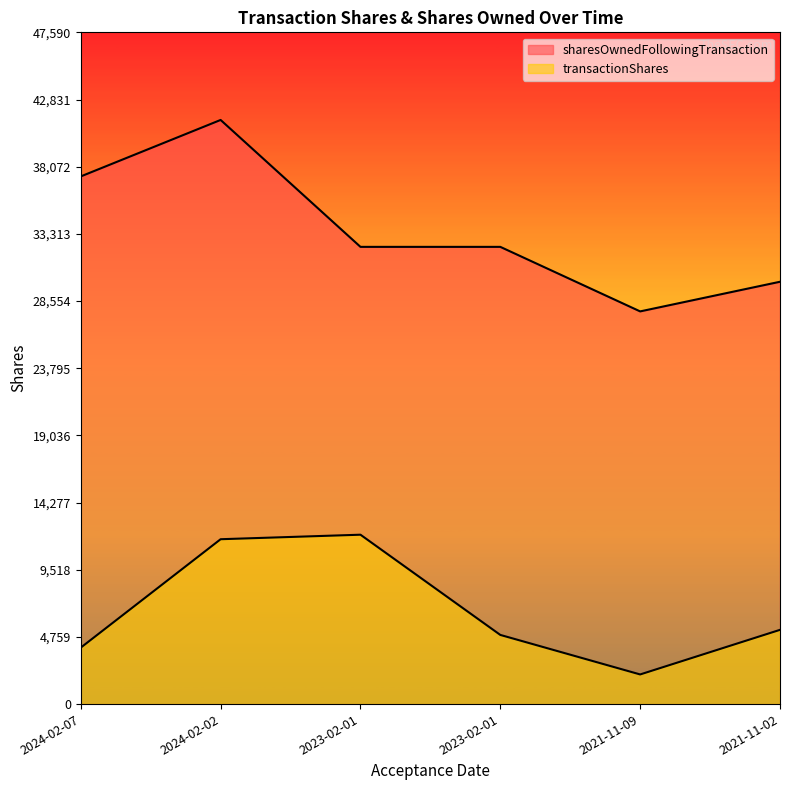

Reading right to left, list all the values displayed in this chart.

transactionShares: 5260	2100	4900	12000	11680	4000
sharesOwnedFollowingTransaction: 29920	27820	32392	32392	41383	37383